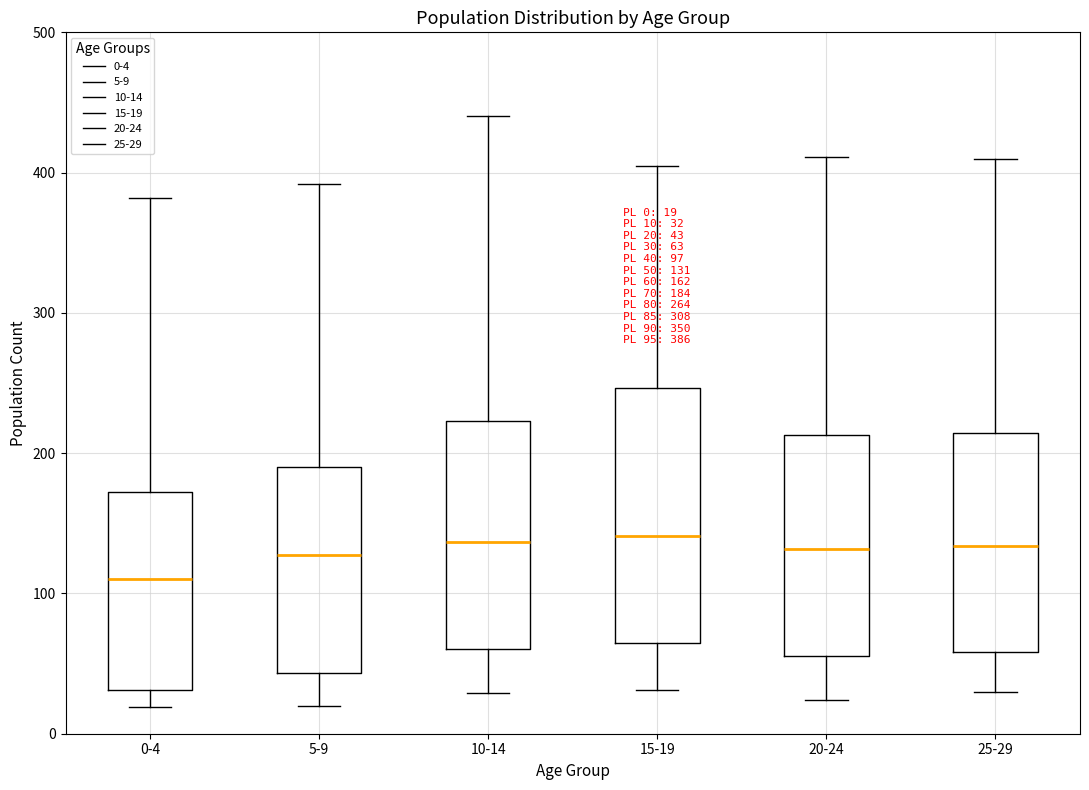

Which box is the tallest, from its lower edge to its upper edge?

15-19